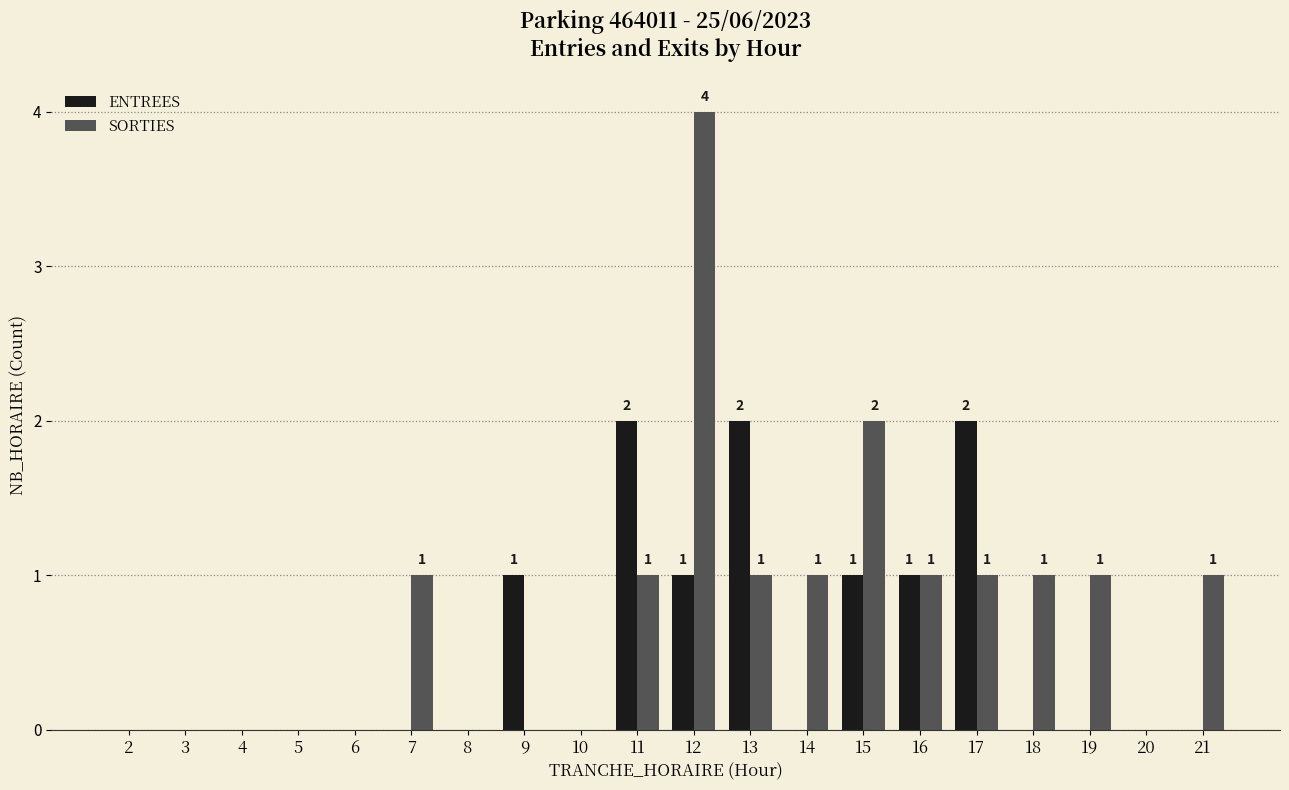

What is the difference between the SORTIES values at 7 and 5?

1